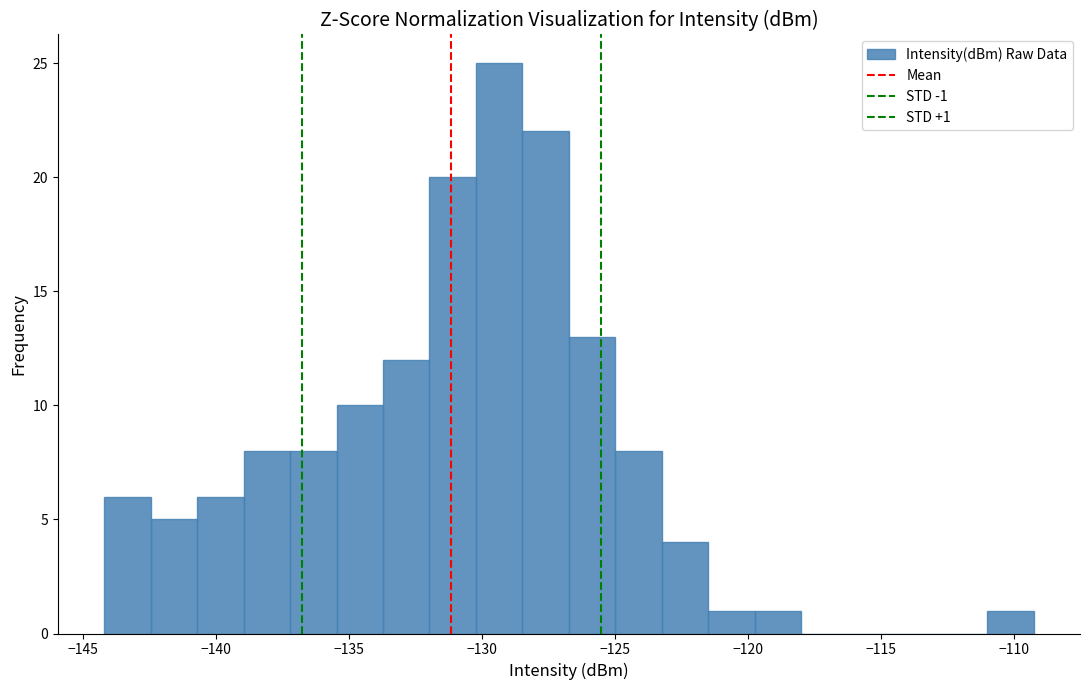

Read against the x-axis, roughly where is the centre of the tallest bar?

-129.5